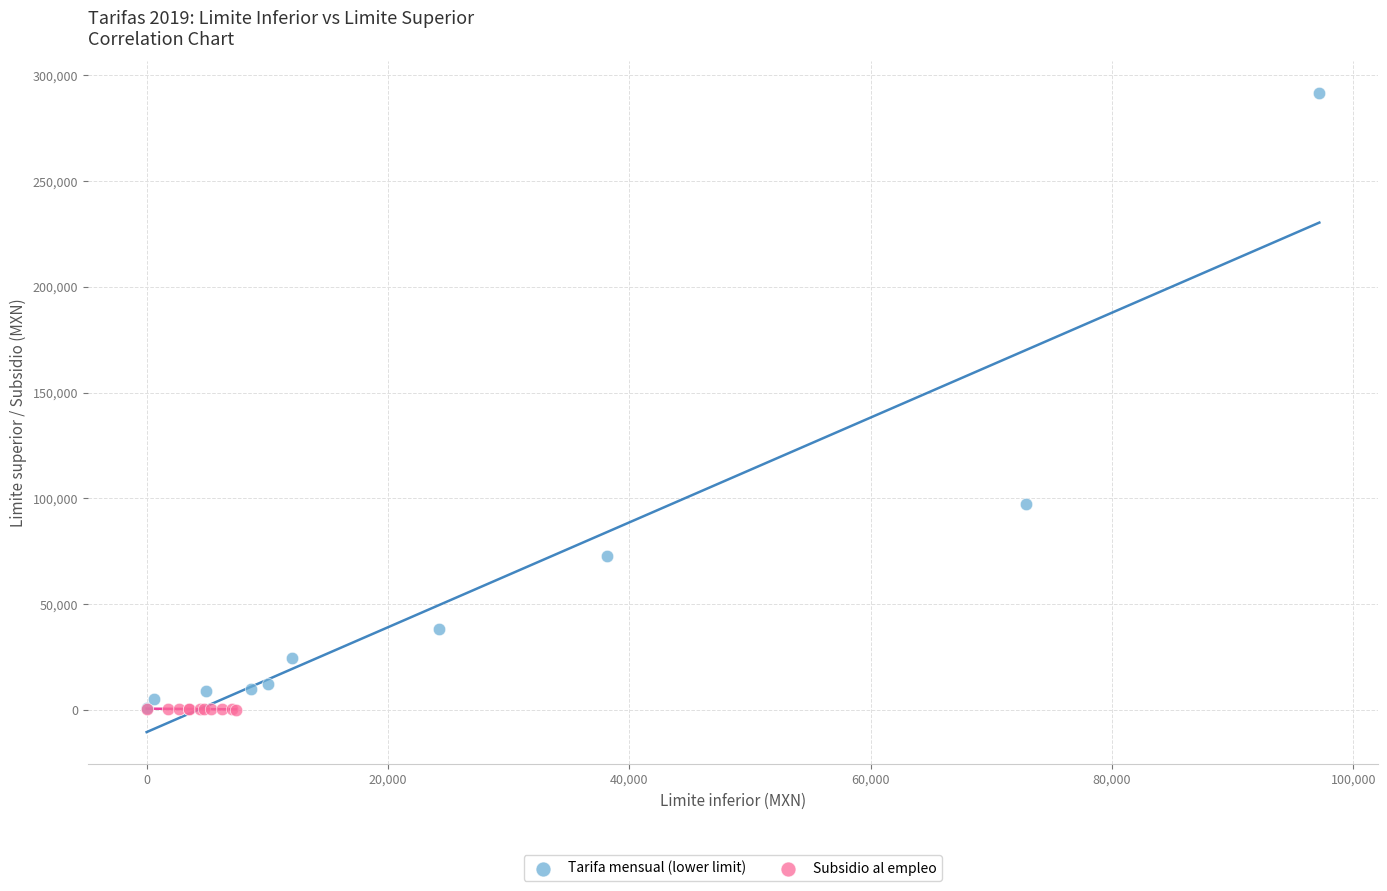

Which series has the largest Y range (max minus min)?

Tarifa mensual (lower limit)